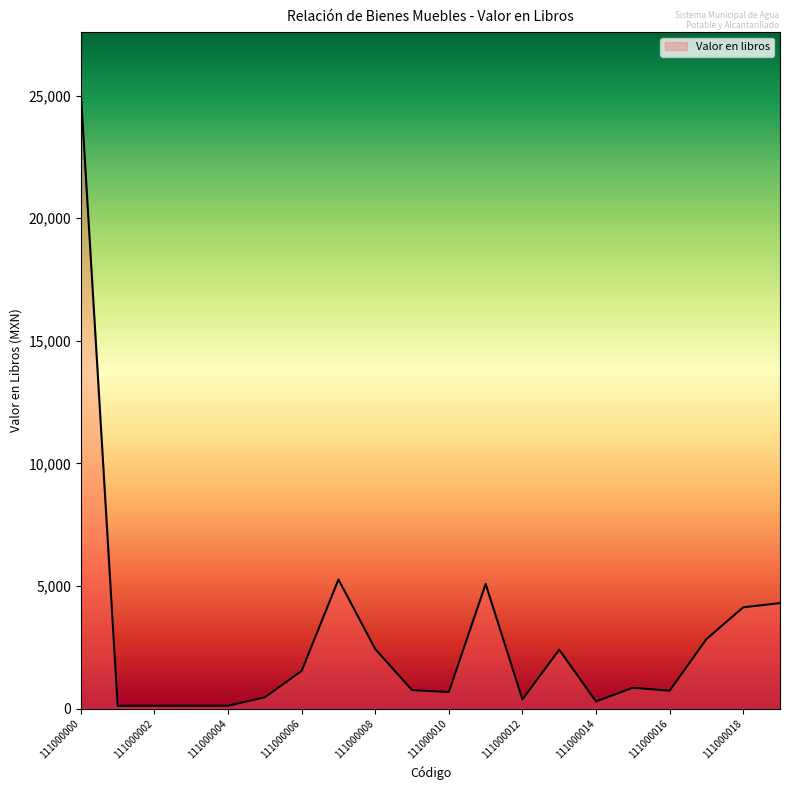

What is the greatest value displayed?

25077.6